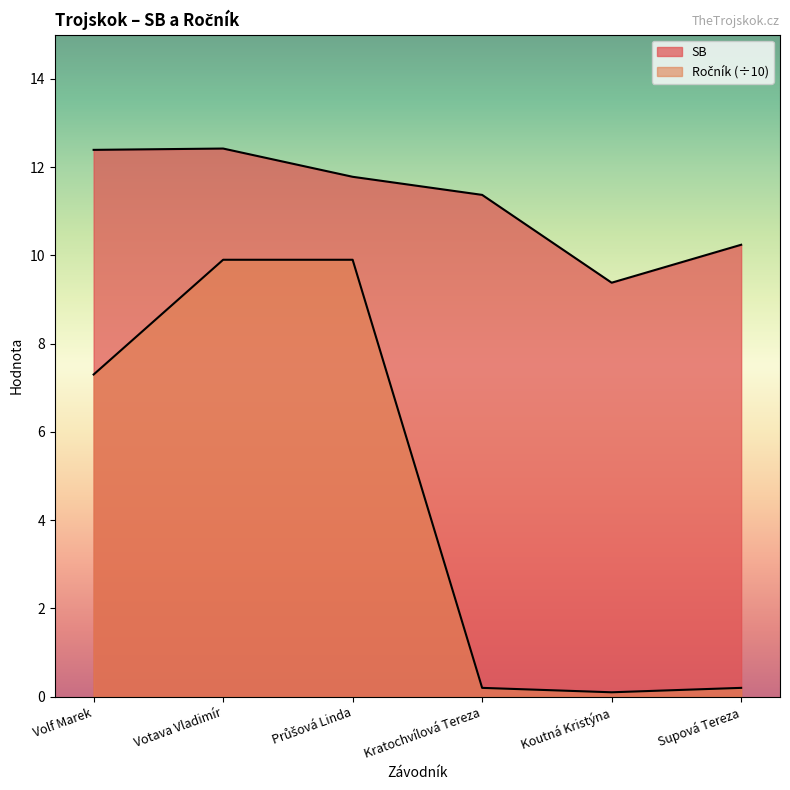

True or false: SB and Ročník intersect in this chart.

False